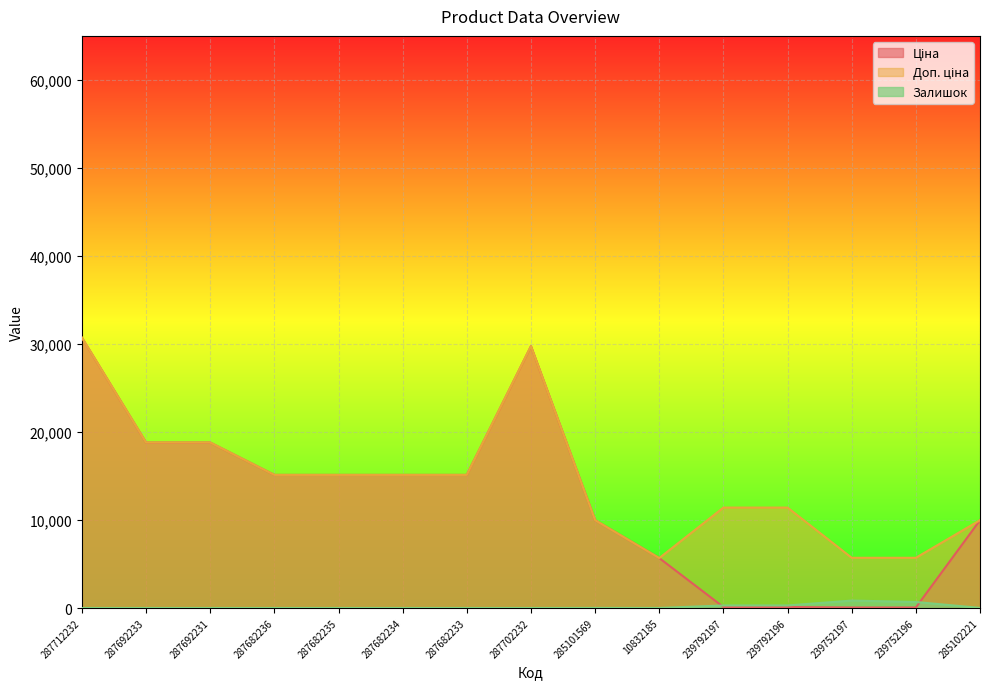

What is the label of the 12th point from the left?

239792196